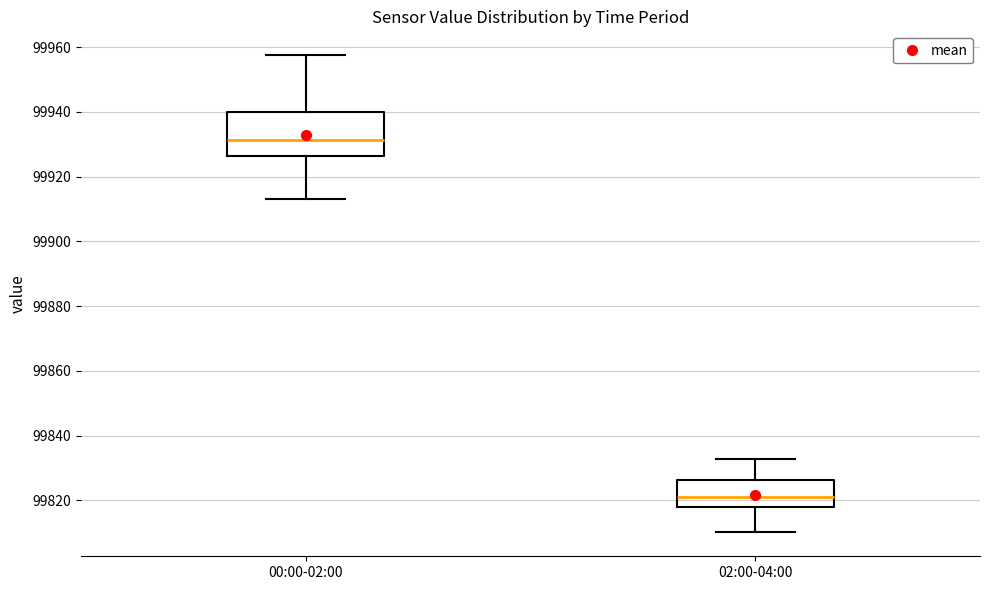

Which box has the highest median line?

00:00-02:00